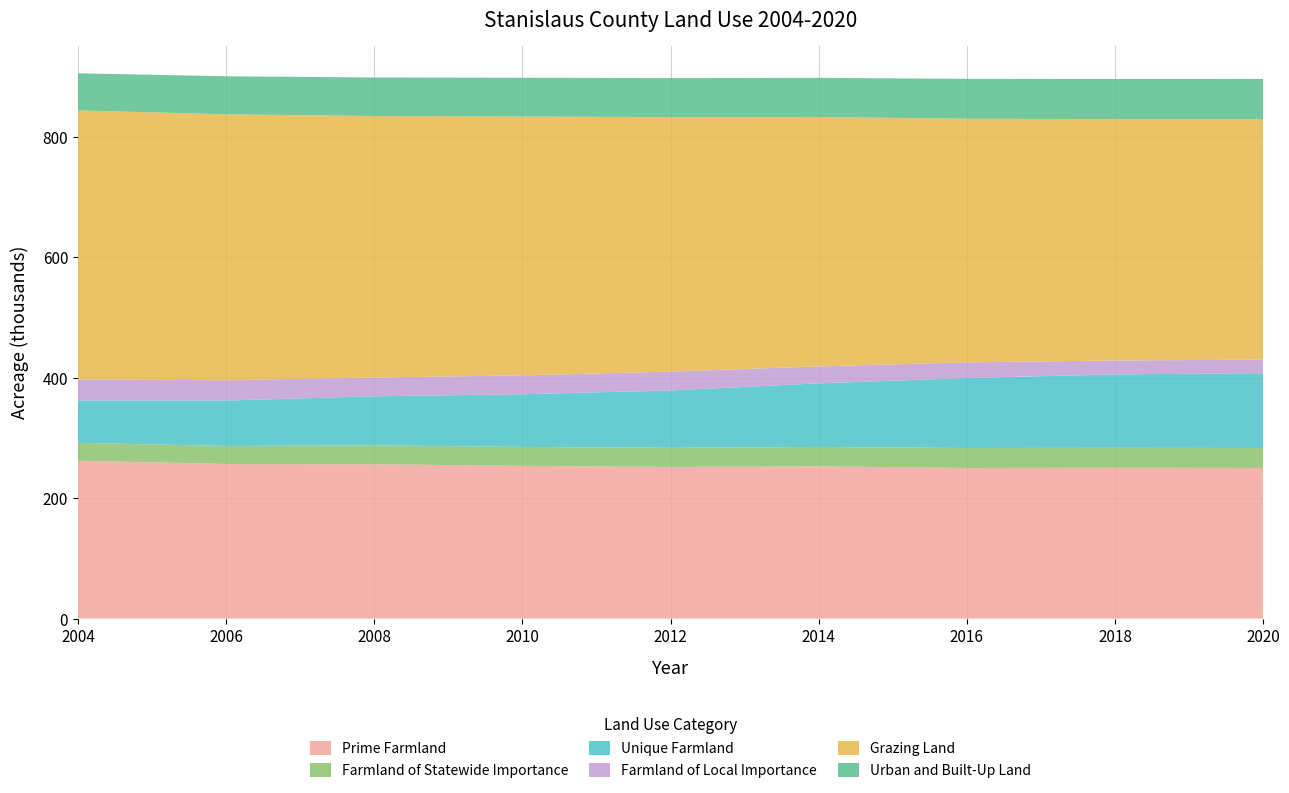

Reading right to left, transcribe all the data shown in this chart.

Prime Farmland: 249994	250420	249967	252700	251722	253434	256166	256605	262045
Farmland of Statewide Importance: 33161	33042	33172	32182	31763	31475	31448	29925	29747
Unique Farmland: 124208	121930	116210	105630	95187	87524	81367	75444	70137
Farmland of Local Importance: 22501	23058	26029	28144	31332	31366	31160	33706	35050
Grazing Land: 399057	400541	404405	414012	422452	429545	434137	441436	446624
Urban and Built-Up Land: 67009	66810	66230	65017	64823	64529	63971	63192	61675